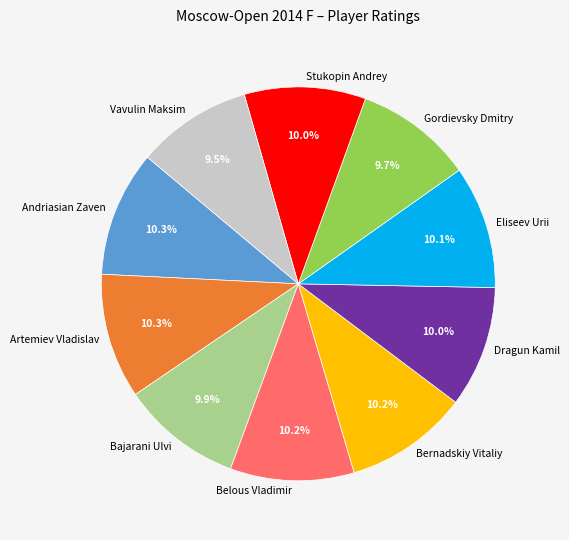

The Stukopin Andrey slice represents 10% of the pie. True or false?

True